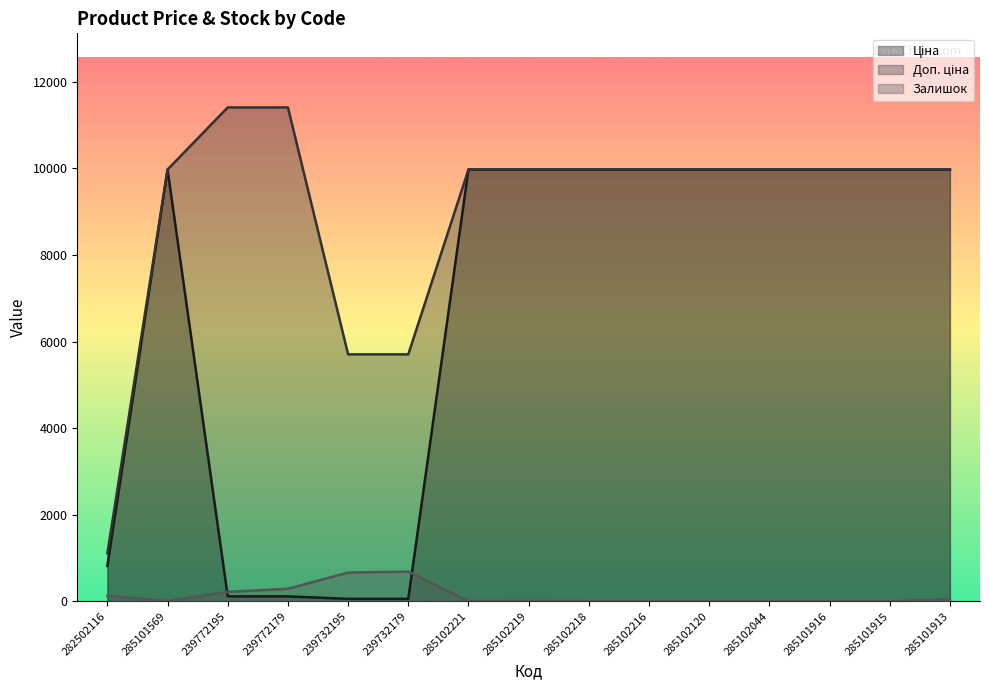

At which label does Залишок first exceed 7?

282502116